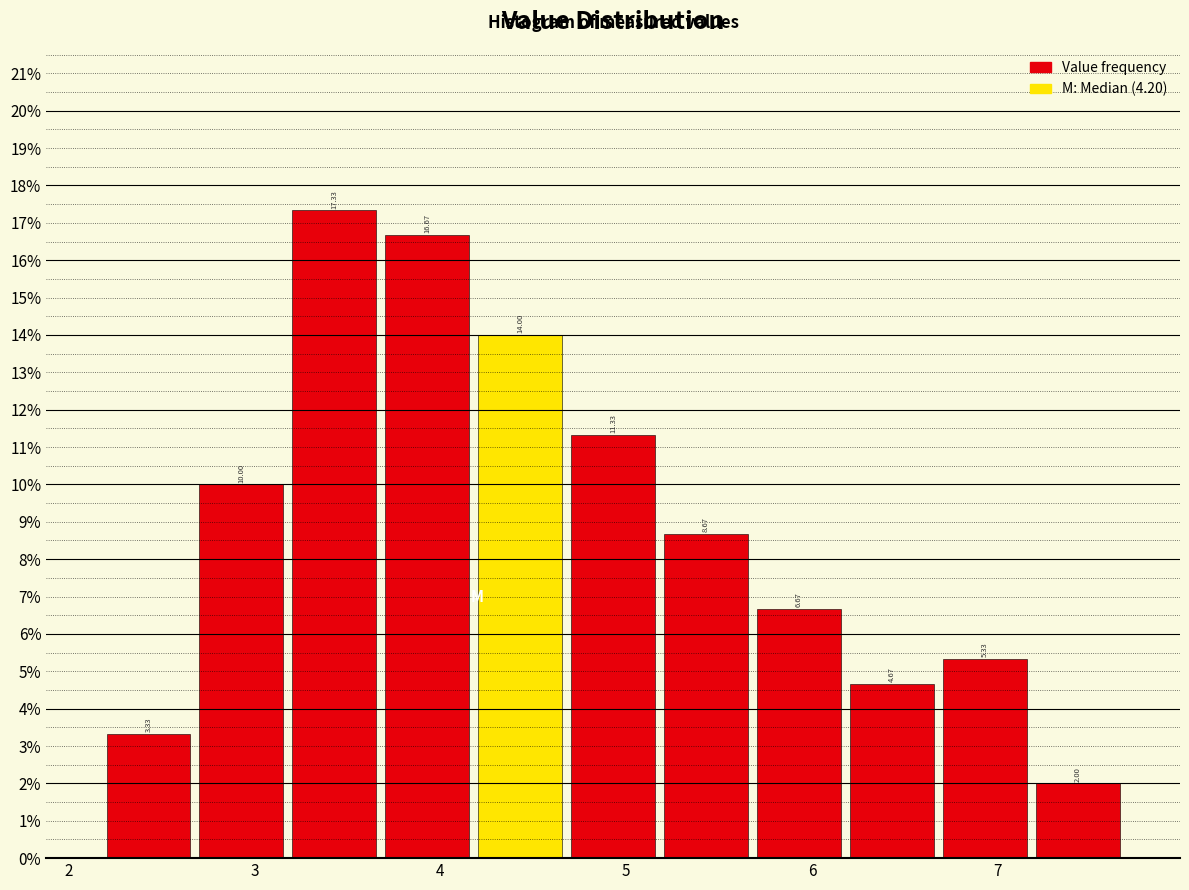

How tall is the bar that spans 6.68 to 7.18 on the x-axis? The bar edges are not printed on the chart, so give them approximately, as read against the axis.

5.33